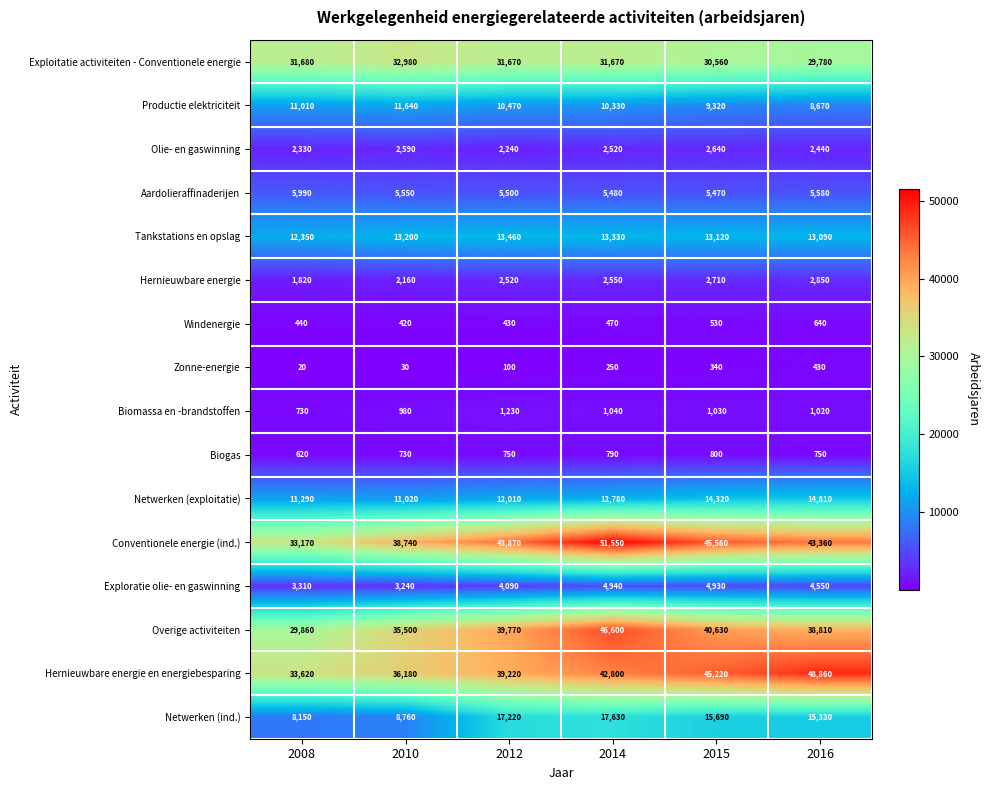

What is the total value across all series at 2012?

224550